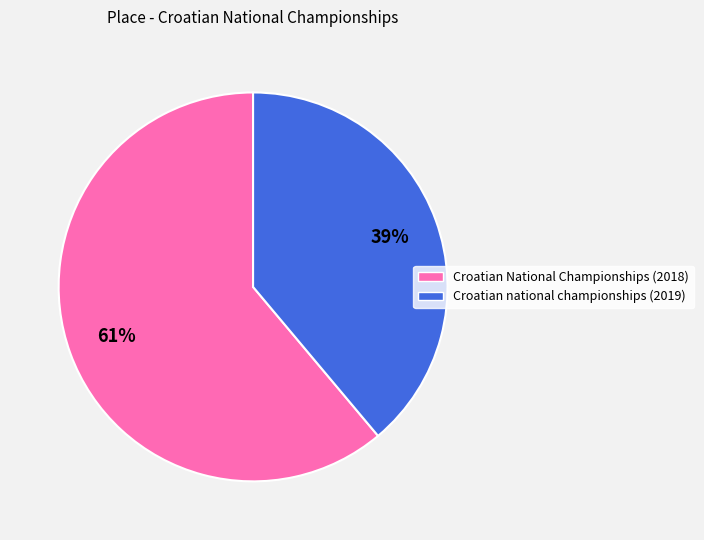

Is there a majority slice in this chart?

Yes